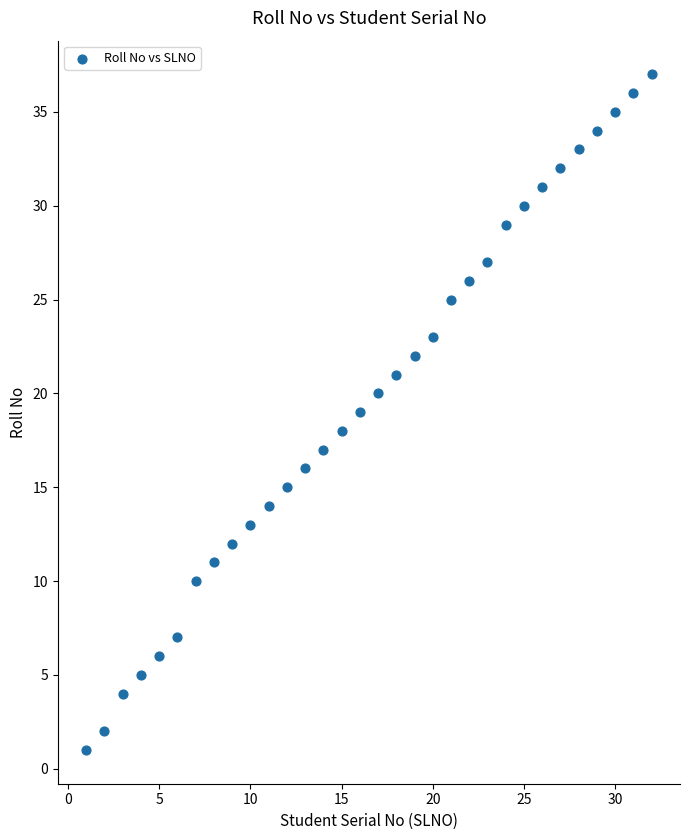

What is the range of Y values (max minus min)?

36